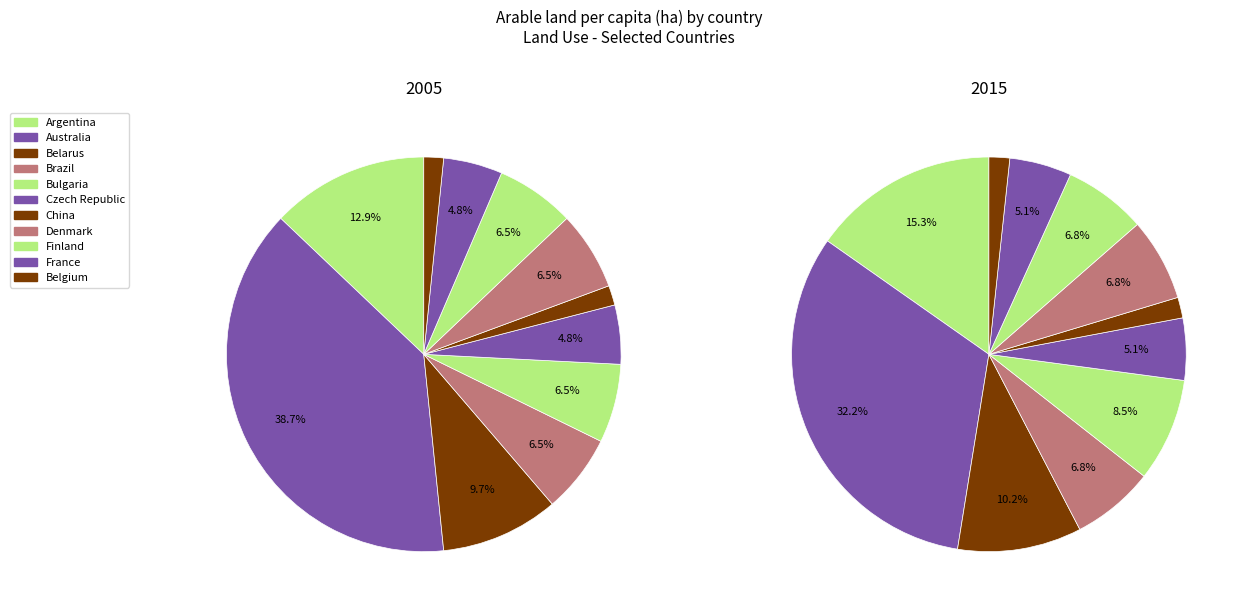

Does values_2005 account for over 50% of the chart?

No